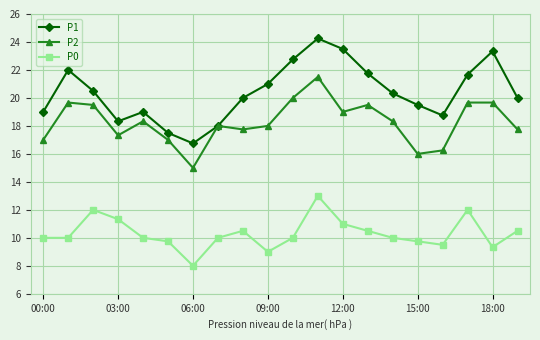

Which series has the largest range (max minus min)?

P1